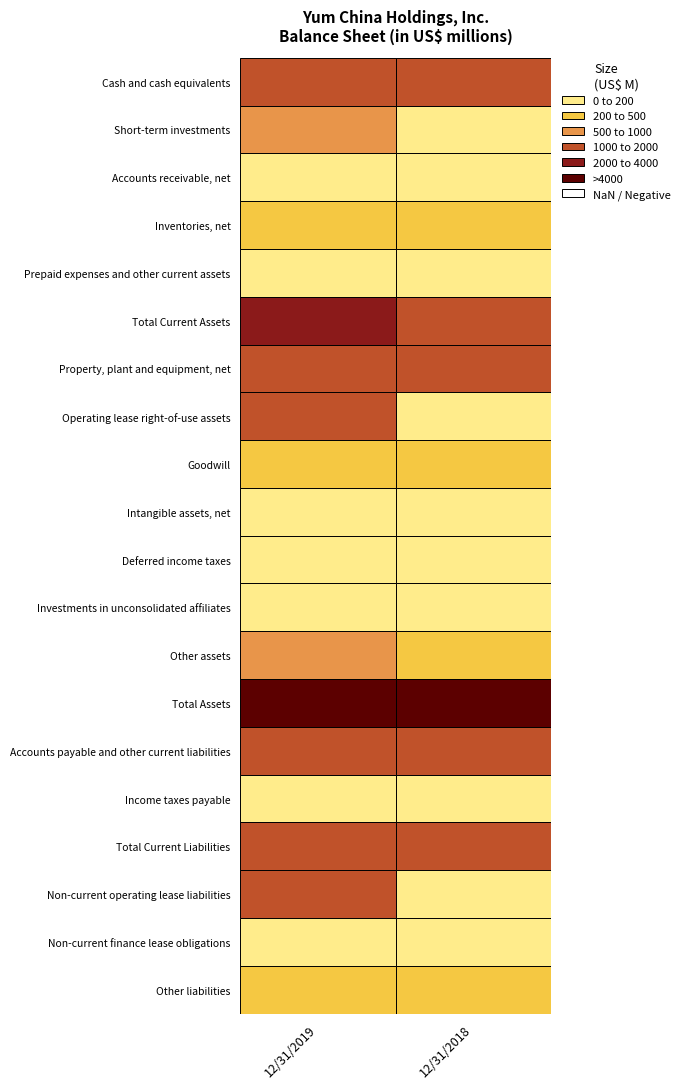

At how many categories does at least one series exceed 2274?

2